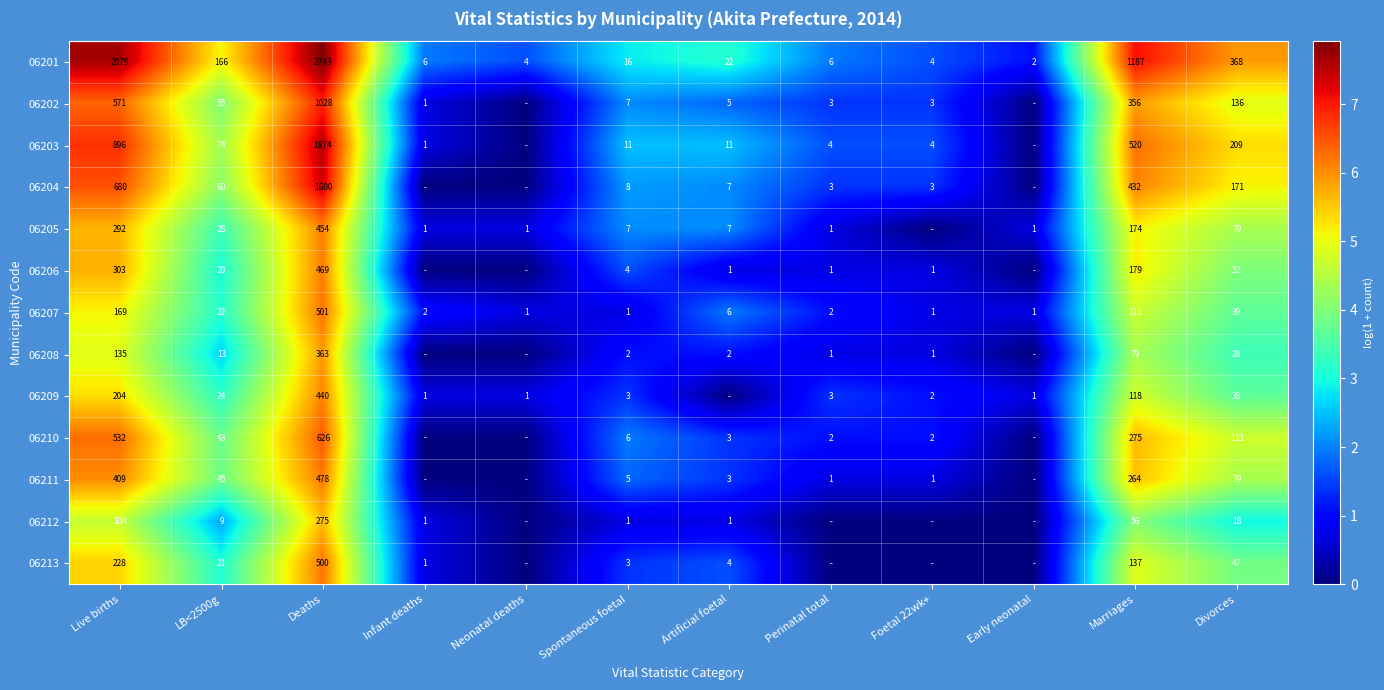

Which has a higher value, Infant deaths or Perinatal total?

Infant deaths